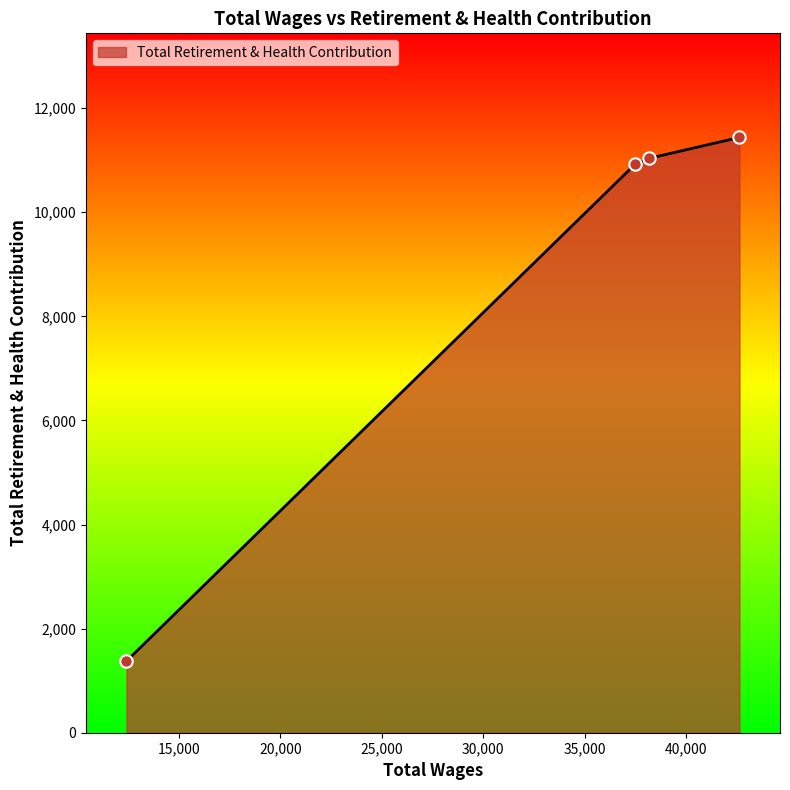

What is the smallest value displayed?

1376